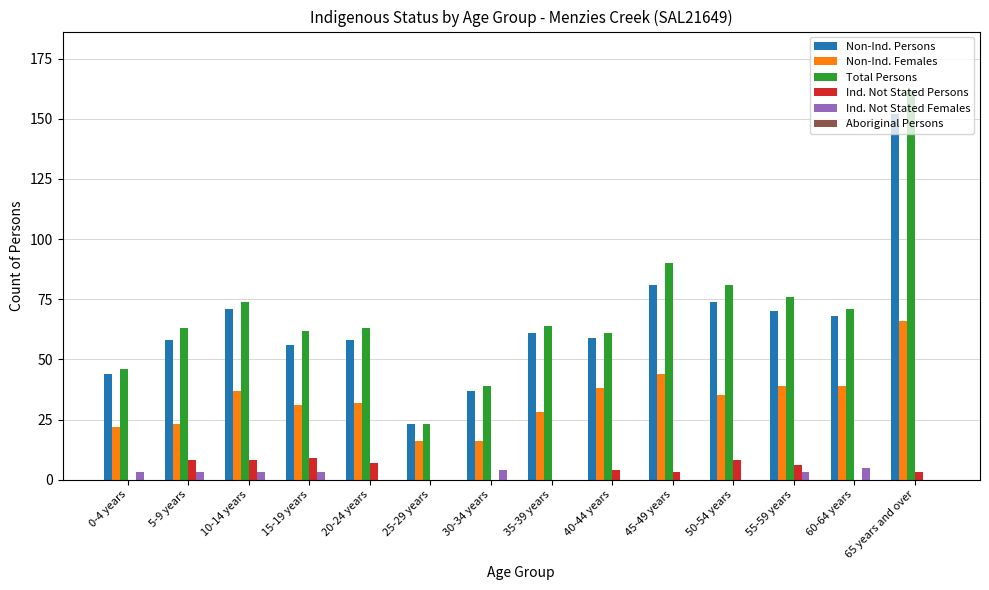

What is the sum of all Non-Ind. Persons values?

912